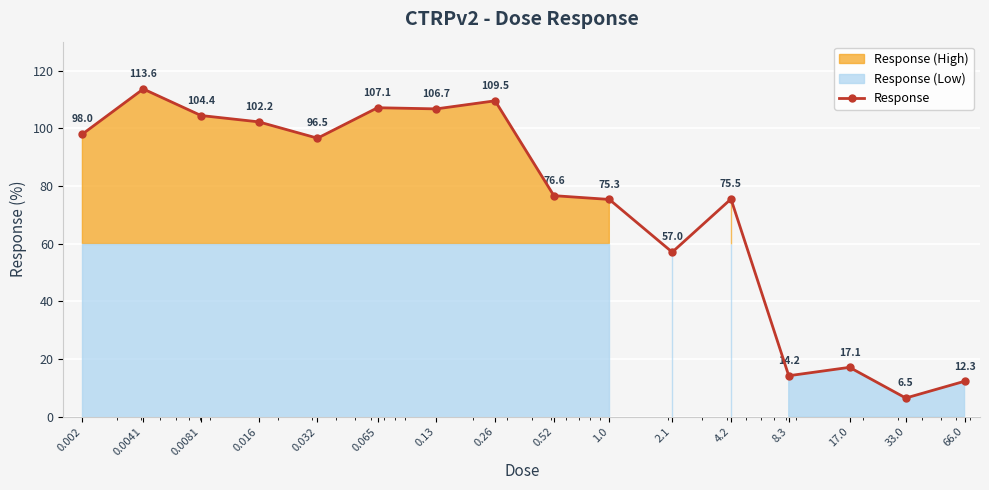

Which has a higher value, 0.0041 or 4.2?

0.0041